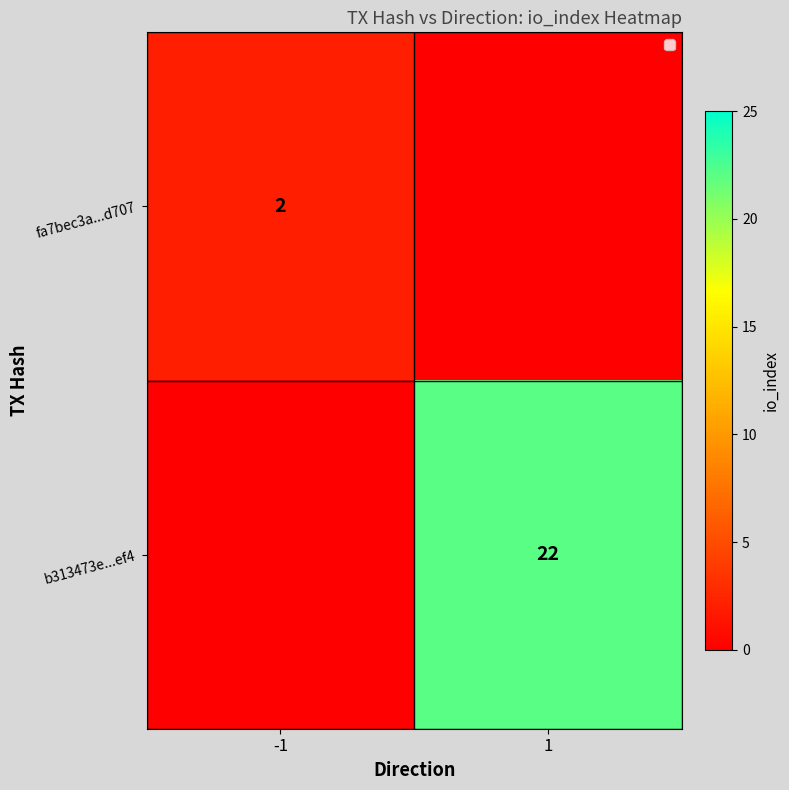

True or false: fa7bec3a...d707 has a value of 2 at -1.

True